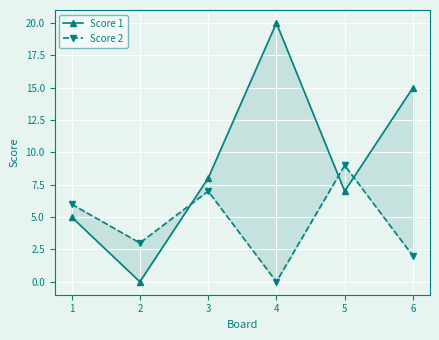

What is the sum of all Score 2 values?

27